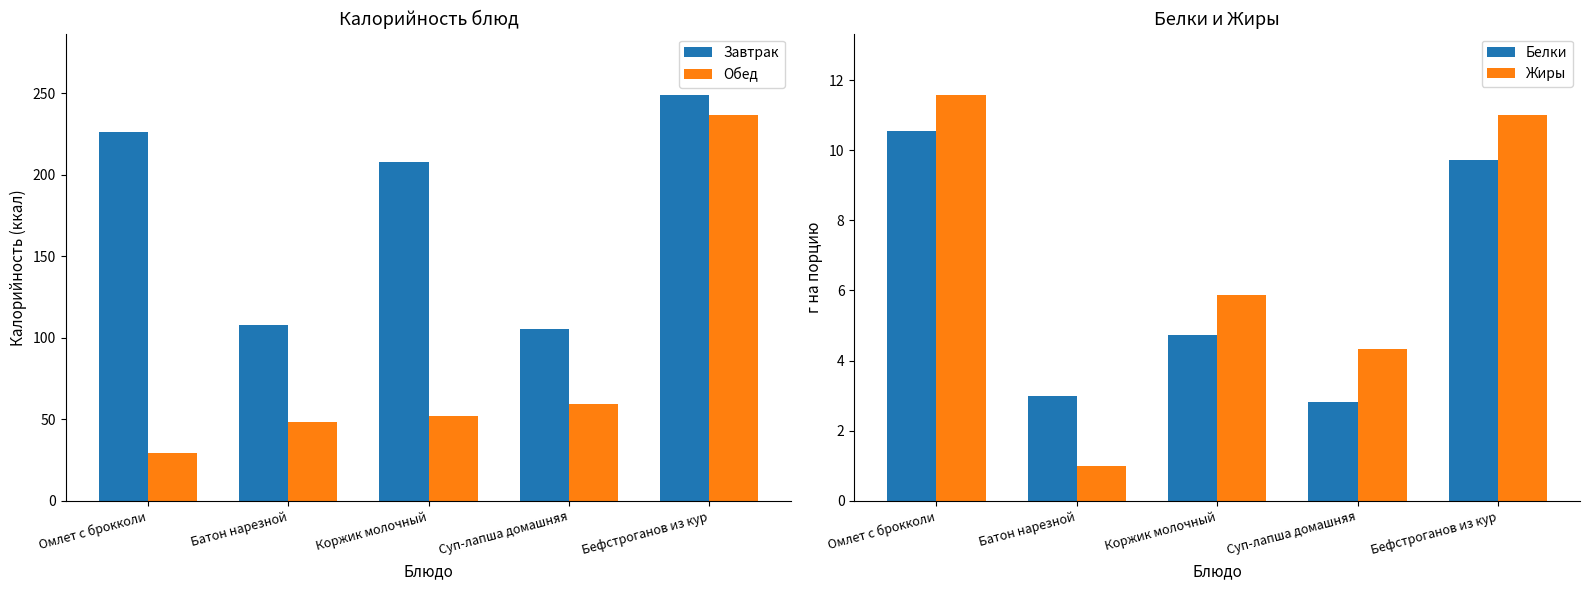

What is the label of the 2nd bar from the left?

Батон нарезной